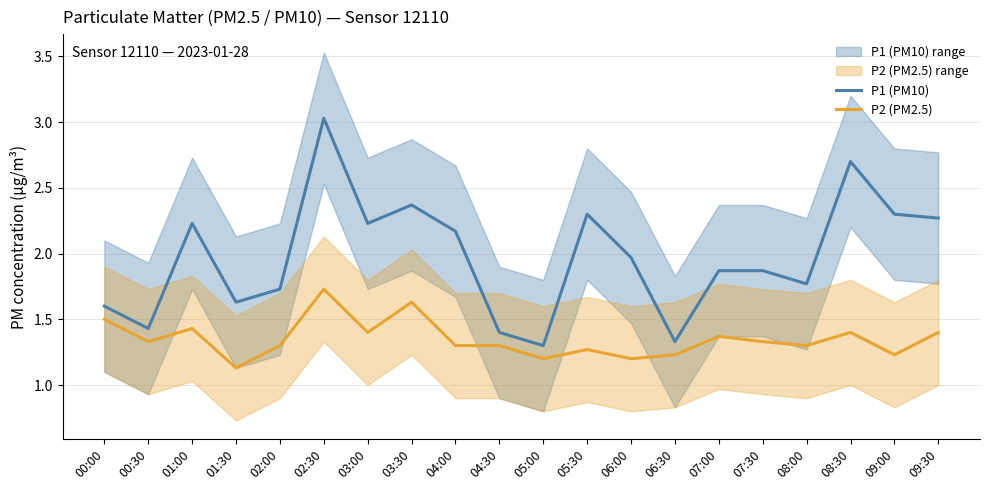

What is the difference between the second highest and second lowest values in the P1 (PM10) series?

1.4